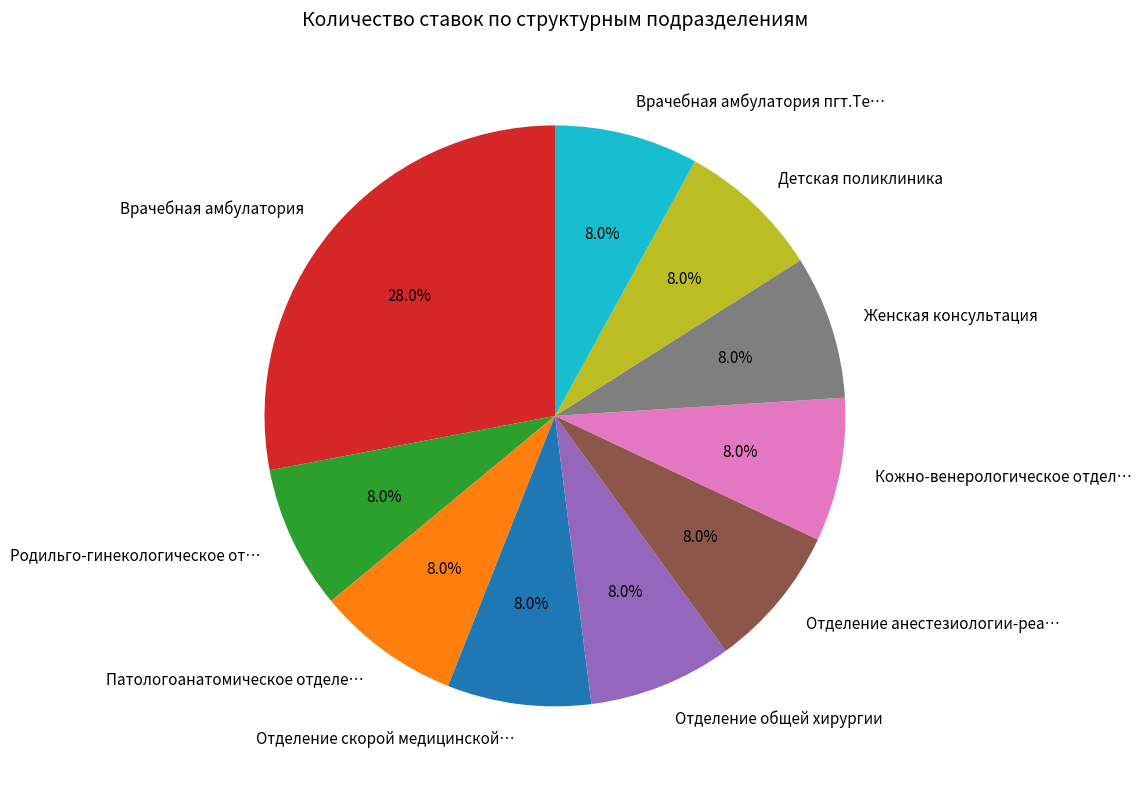

The Врачебная амбулатория slice represents 39% of the pie. True or false?

False